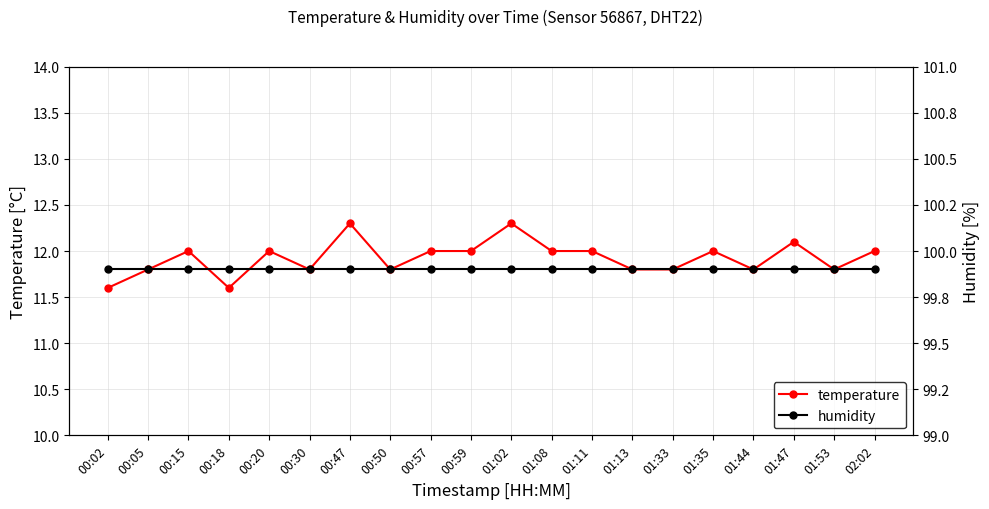

Which series has the largest range (max minus min)?

temperature